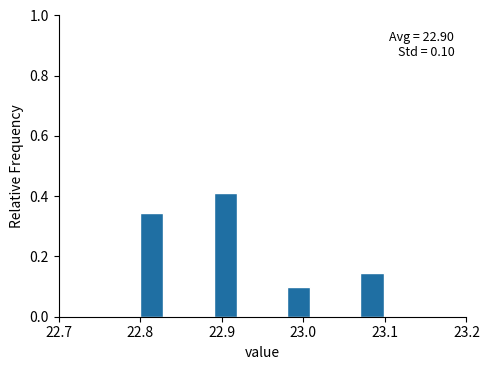

Around what value on the x-axis is the tallest bar? Give the approximate position of its centre, as read against the axis.

22.90